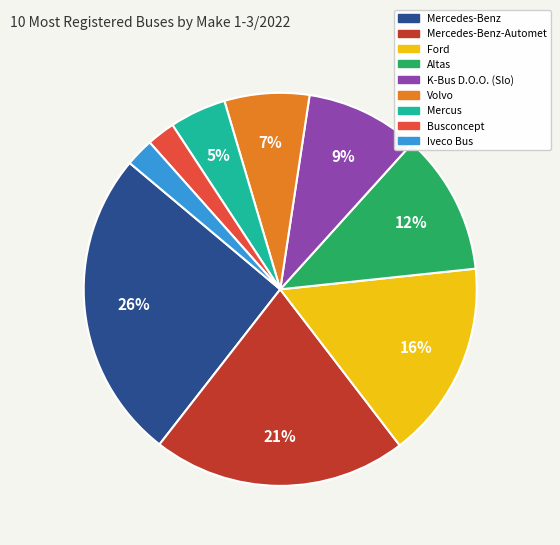

Is there any slice that represents more than half of the pie?

No